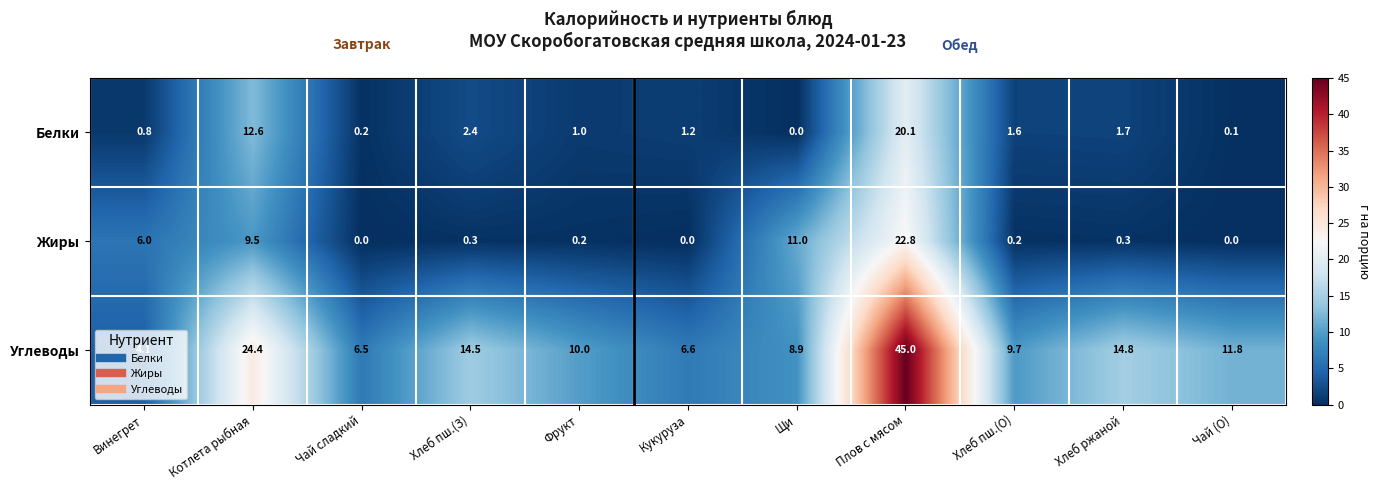

How many series are shown in this chart?

3